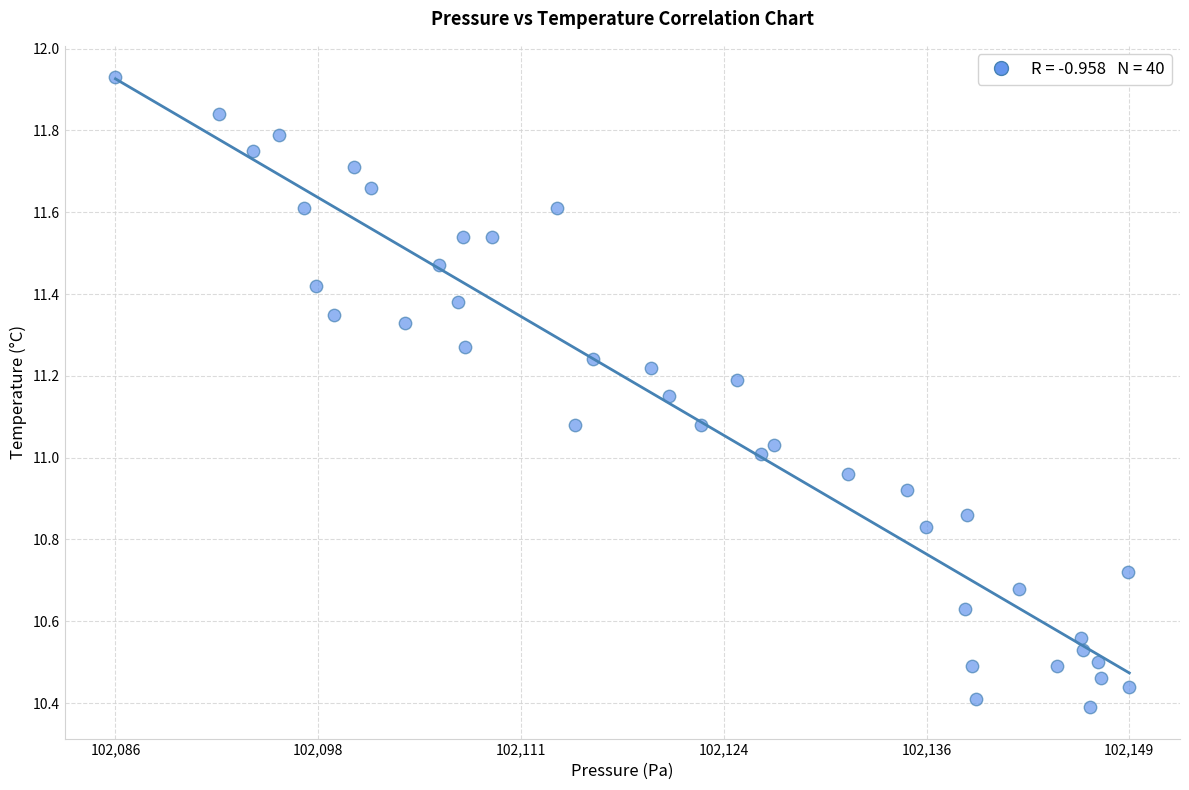

What is the range of Y values (max minus min)?

1.5